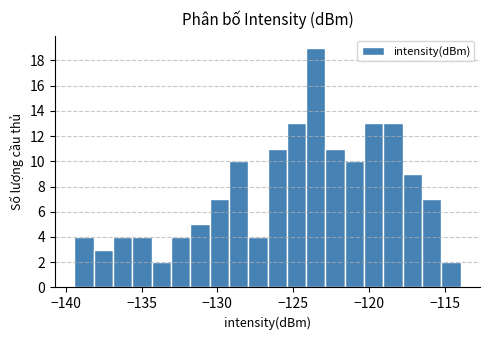

Read against the x-axis, roughly where is the centre of the tallest bar?

-123.5